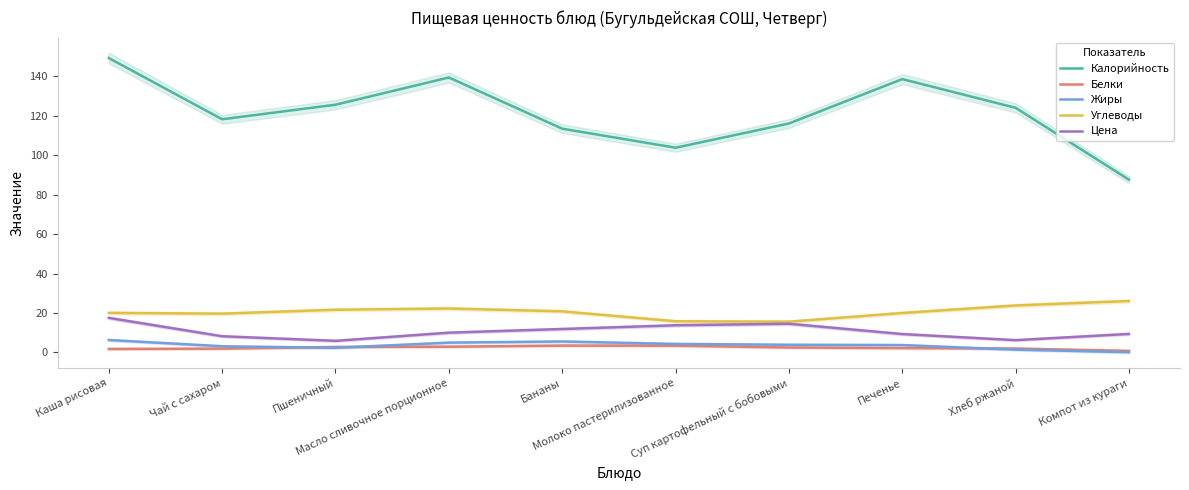

At how many categories does at least one series exceed 45?

10